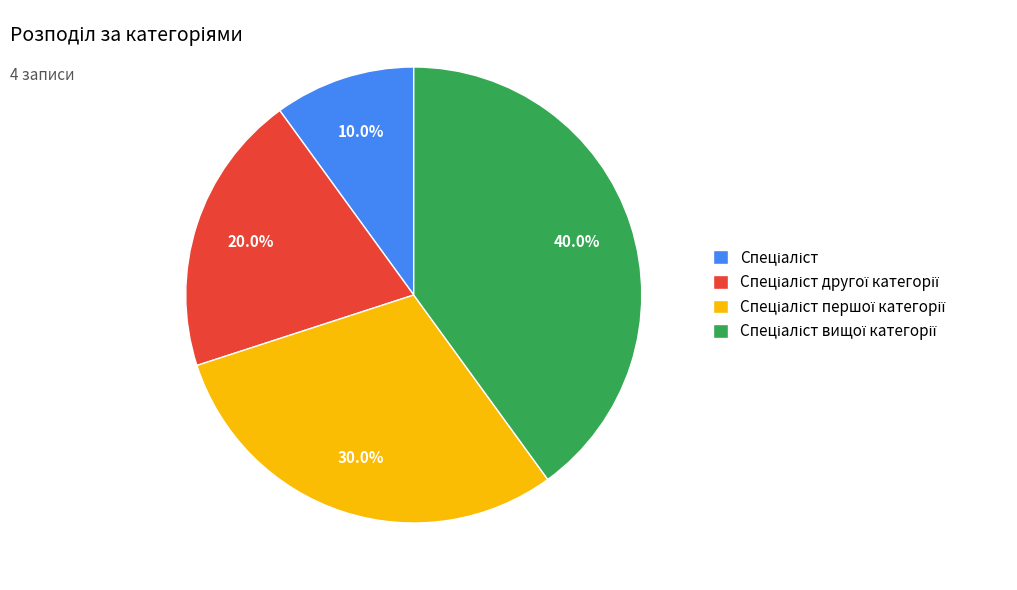

Is there a majority slice in this chart?

No